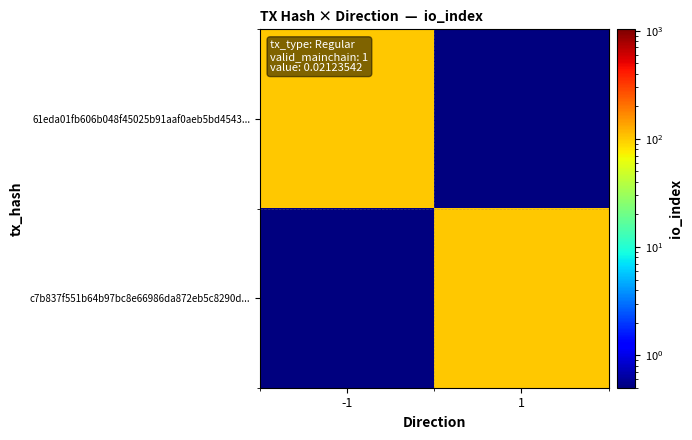

What is the smallest value displayed?

0.1